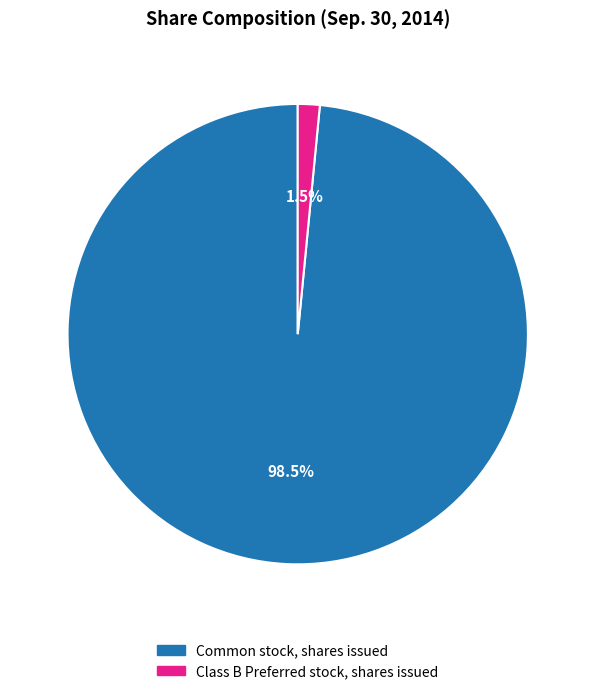

Which has a higher value, Common stock, shares issued or Class B Preferred stock, shares issued?

Common stock, shares issued